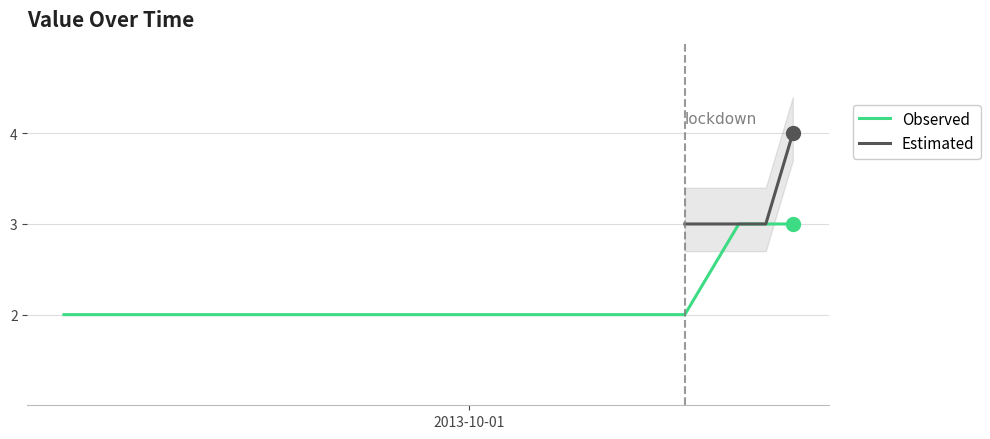

Rank the categories by value from highest to lowest.

20131011, 20131012, 20131013, 20130916, 20130920, 20130921, 20130922, 20130923, 20130924, 20130925, 20130926, 20130927, 20130928, 20130929, 20130930, 20131002, 20131004, 20131005, 20131006, 20131009